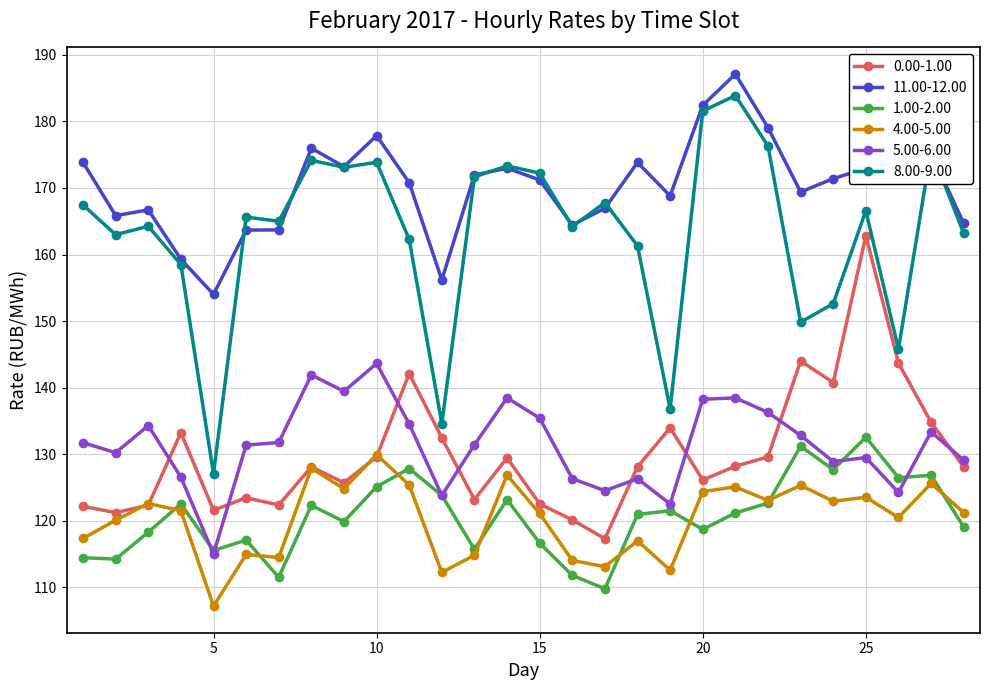

What are all the series names shown in the legend?

0.00-1.00, 11.00-12.00, 1.00-2.00, 4.00-5.00, 5.00-6.00, 8.00-9.00